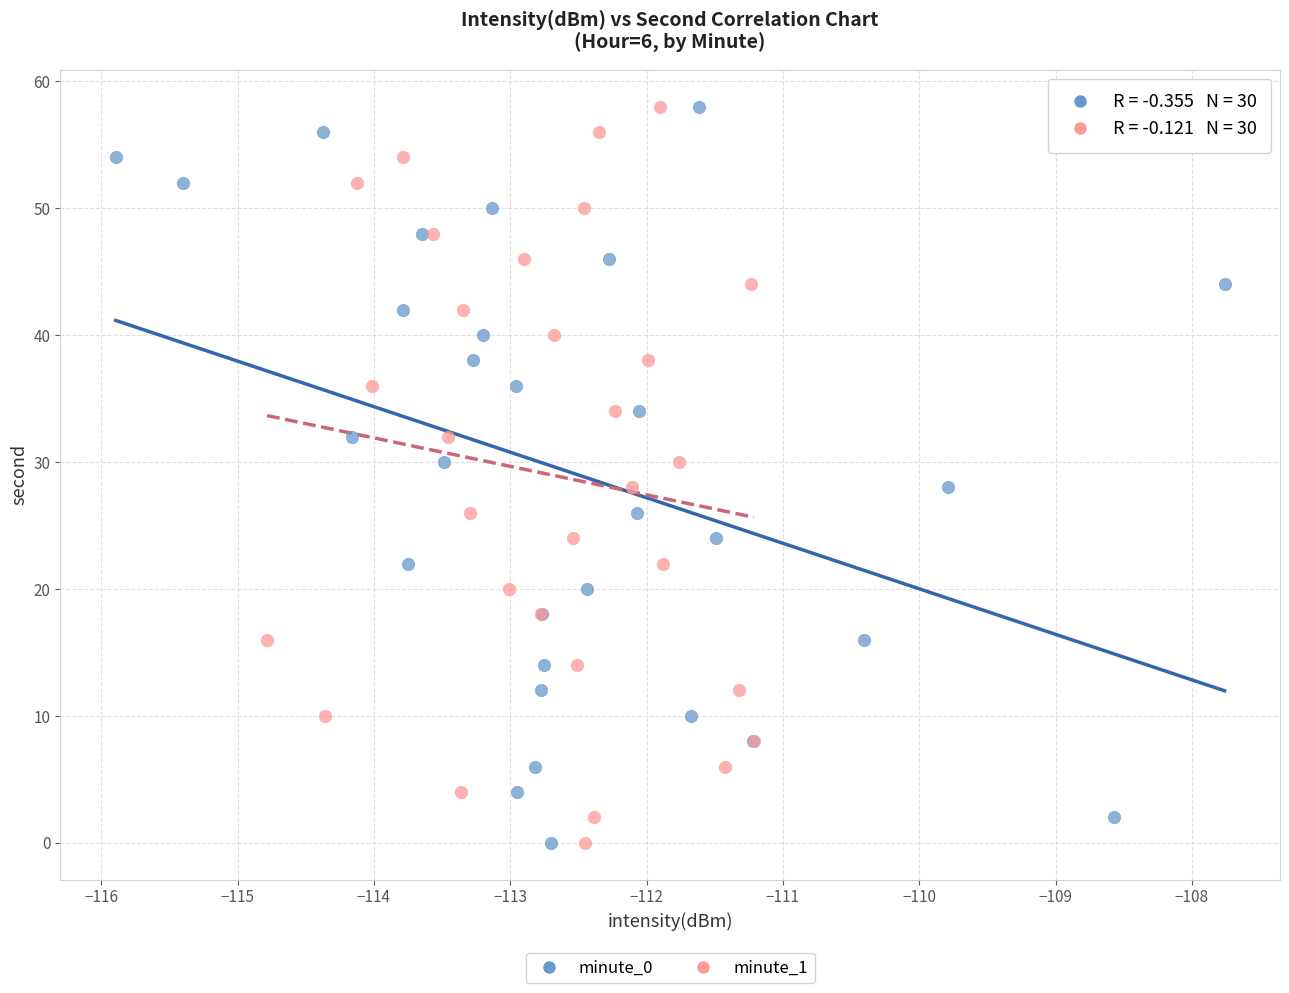

What are all the series names shown in the legend?

minute_0, minute_1